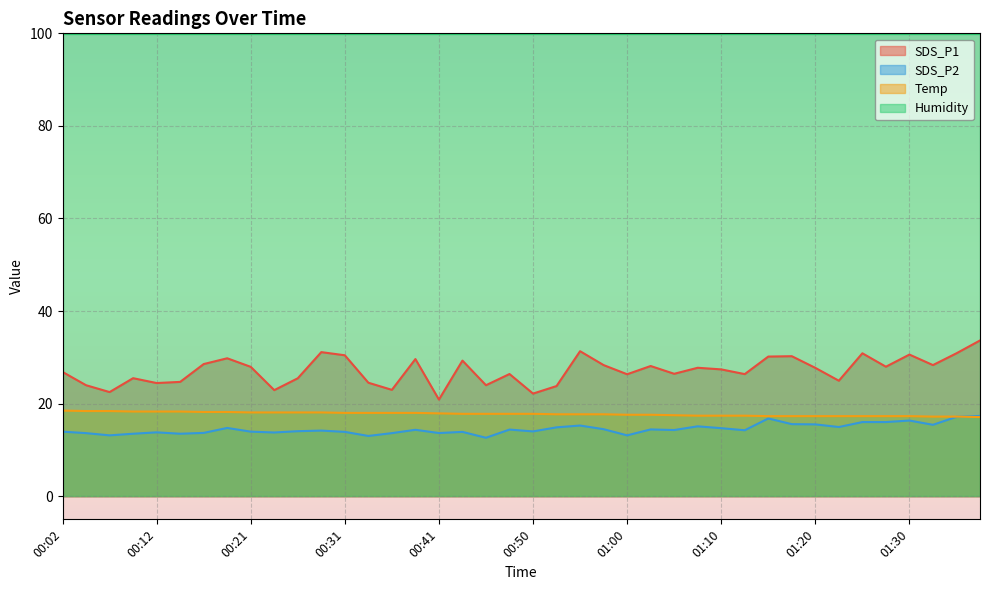

At which label does SDS_P2 first exceed 14?

00:19